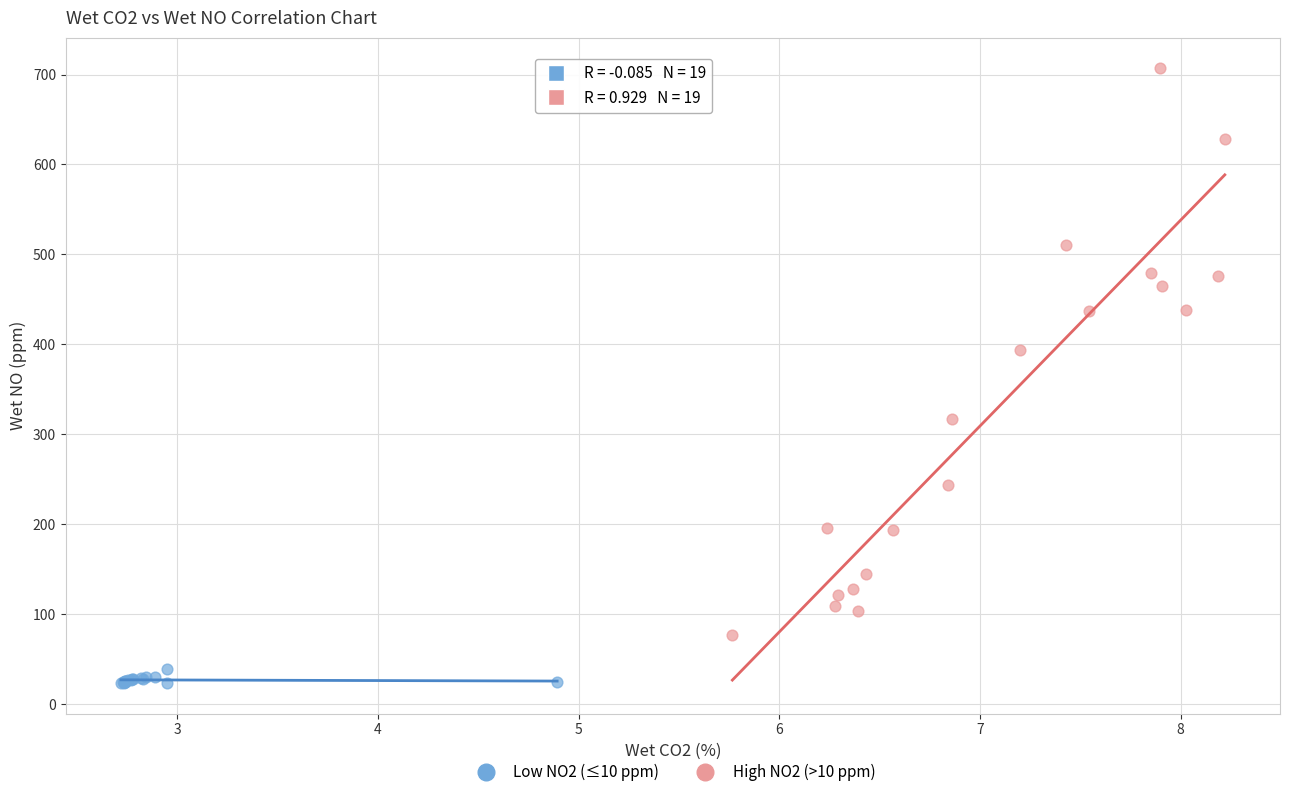

Which series contains the lowest Y value?

Low NO2 (≤10 ppm)